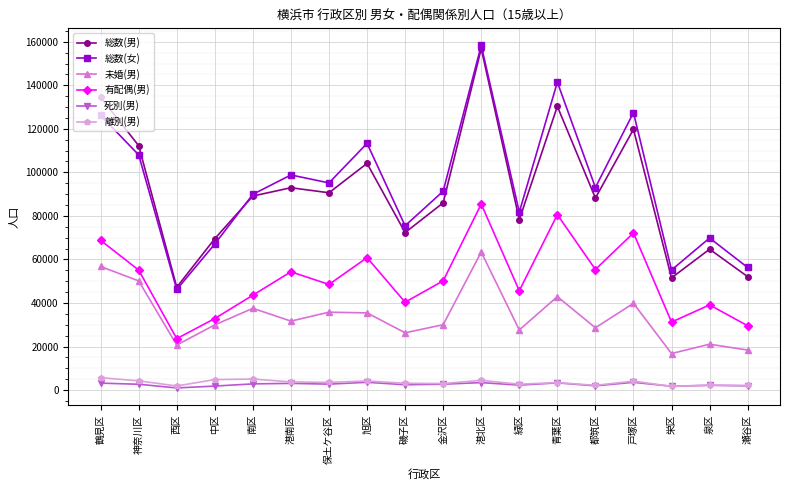

True or false: 総数(男) and 離別(男) intersect in this chart.

False